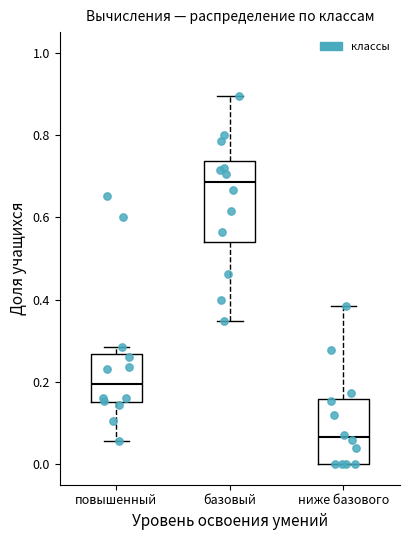

Where does the lower whisker of the box for базовый end on the y-axis? The values are not printed on the chart, so give them approximately, as read against the axis.

0.34